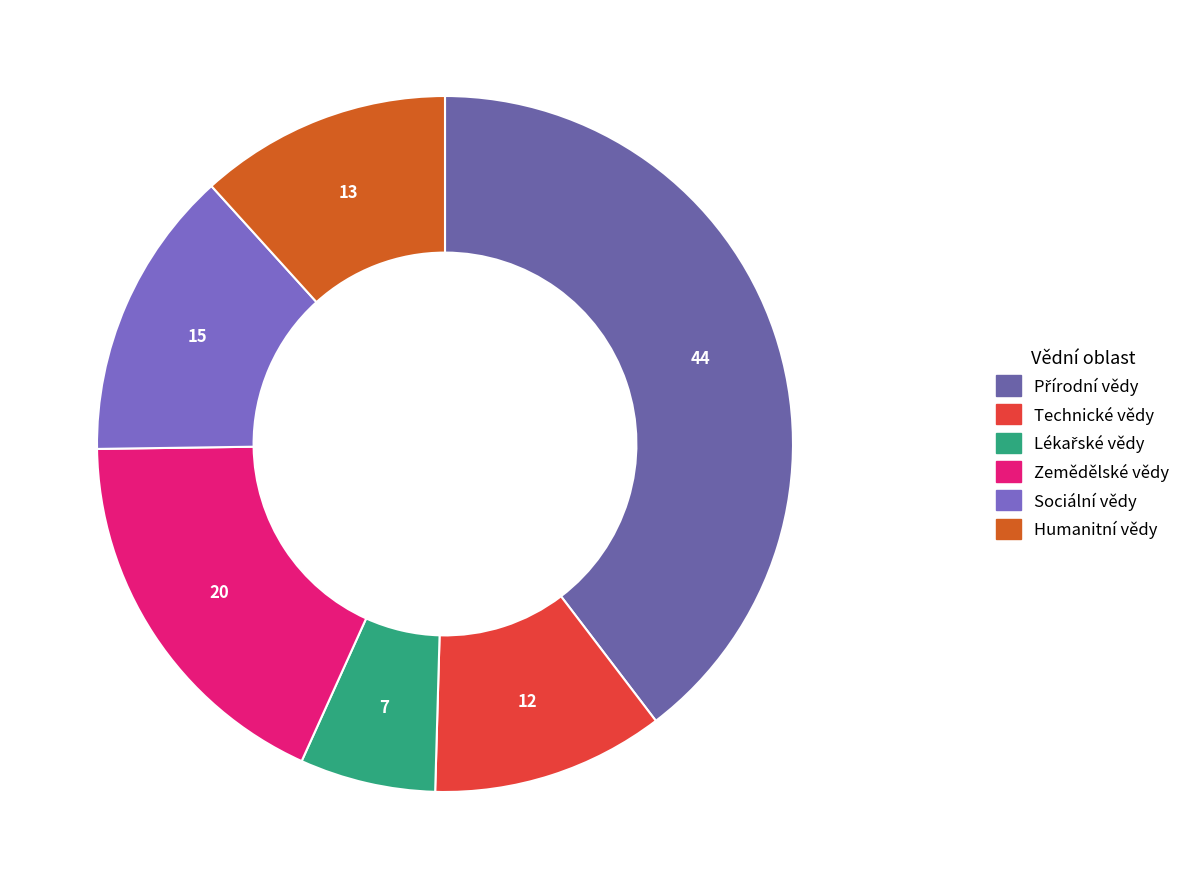

To the nearest percent, what is the difference between the Přírodní vědy and Zemědělské vědy slice percentages?

22%